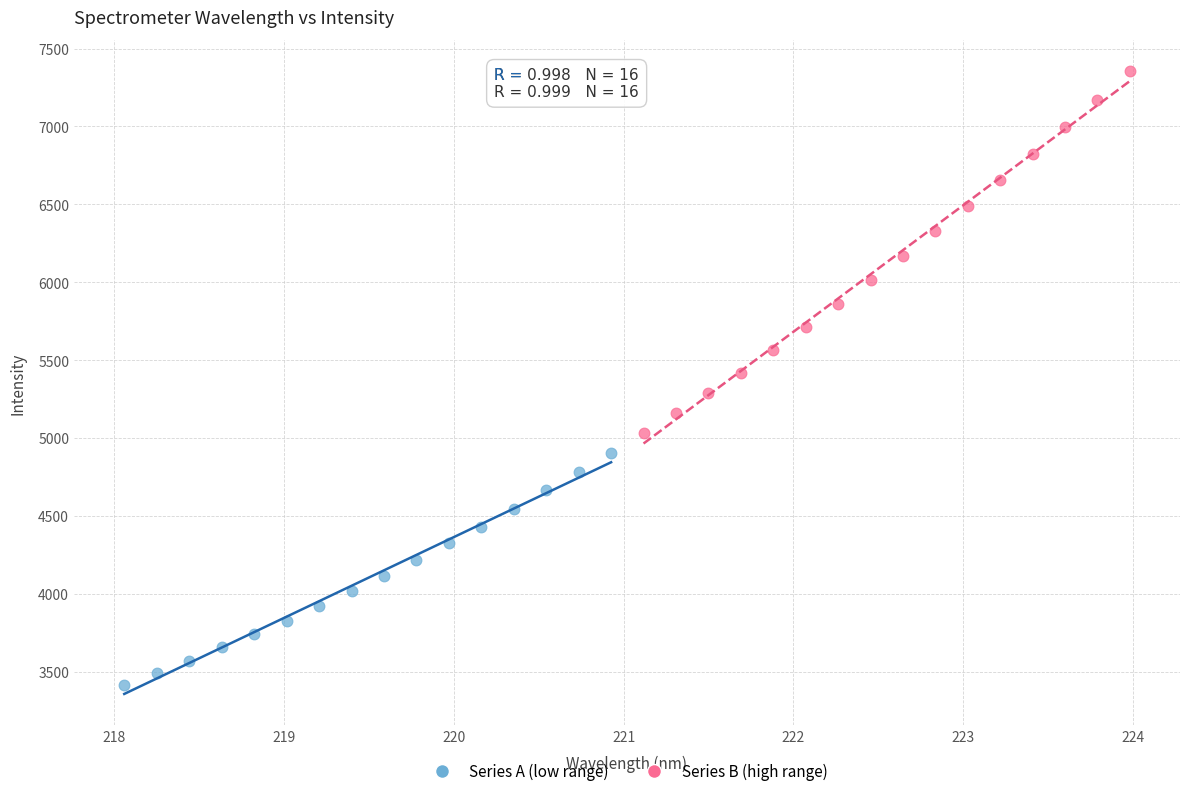

Which series has the largest Y range (max minus min)?

Series B (high range)